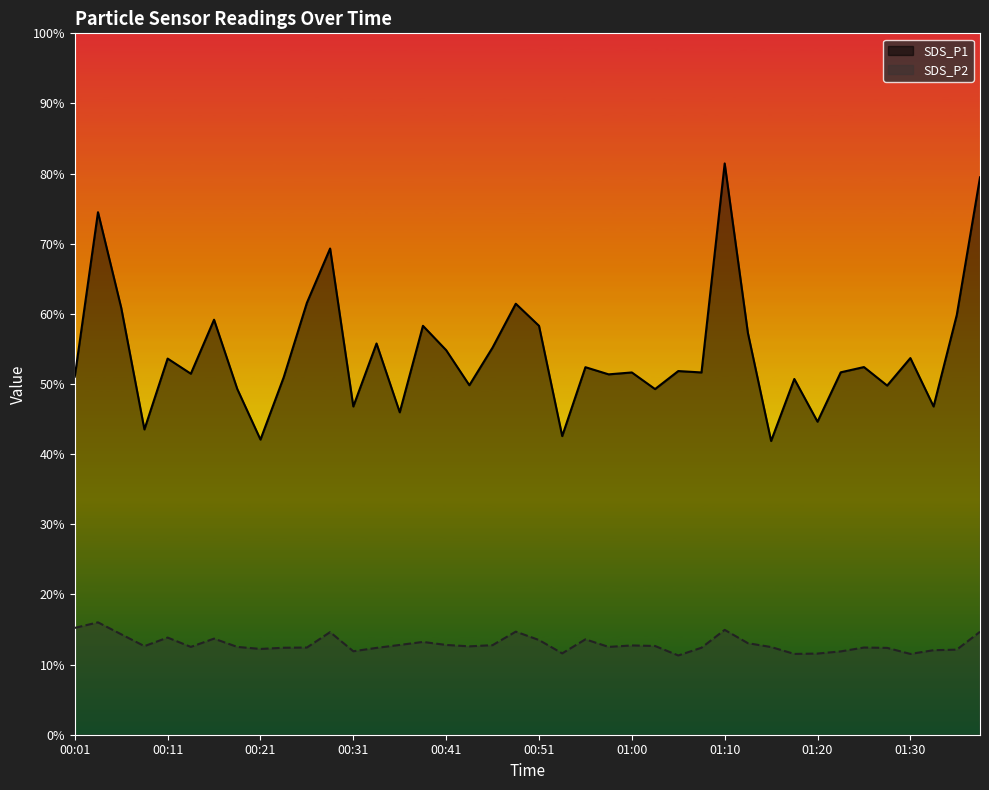

At which category does the chart reach its peak across all series?

01:10